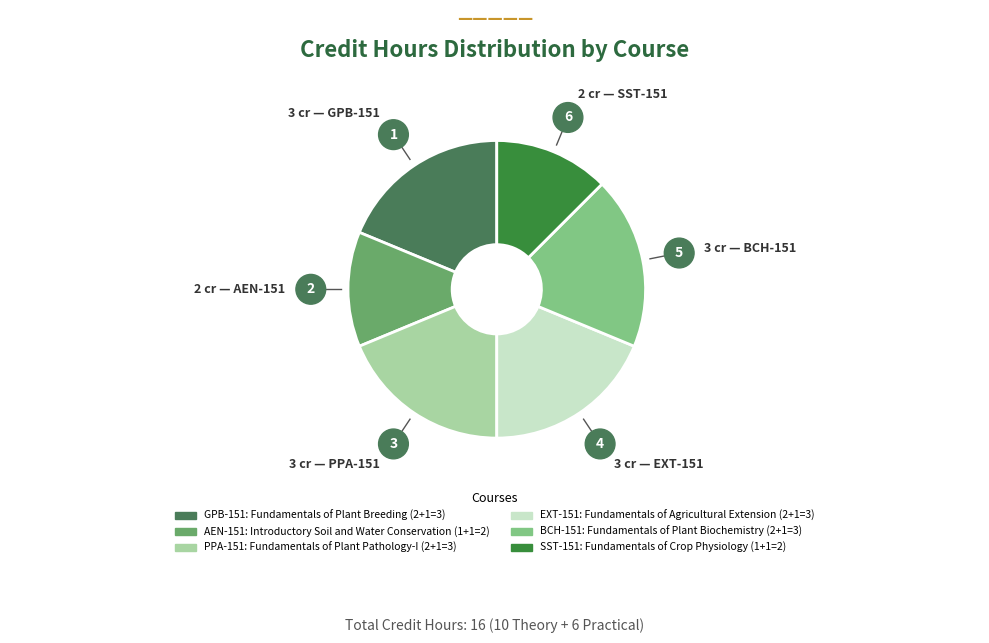

To the nearest percent, what is the combined percentage of BCH-151 and EXT-151?

38%